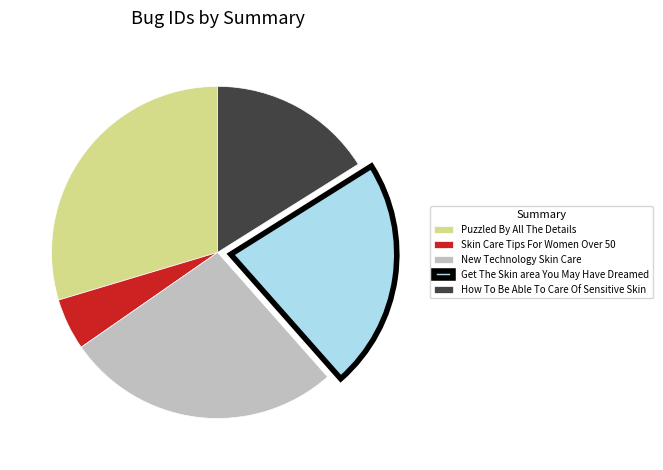

Between Get The Skin area You May Have Dreamed and New Technology Skin Care, which is larger?

New Technology Skin Care